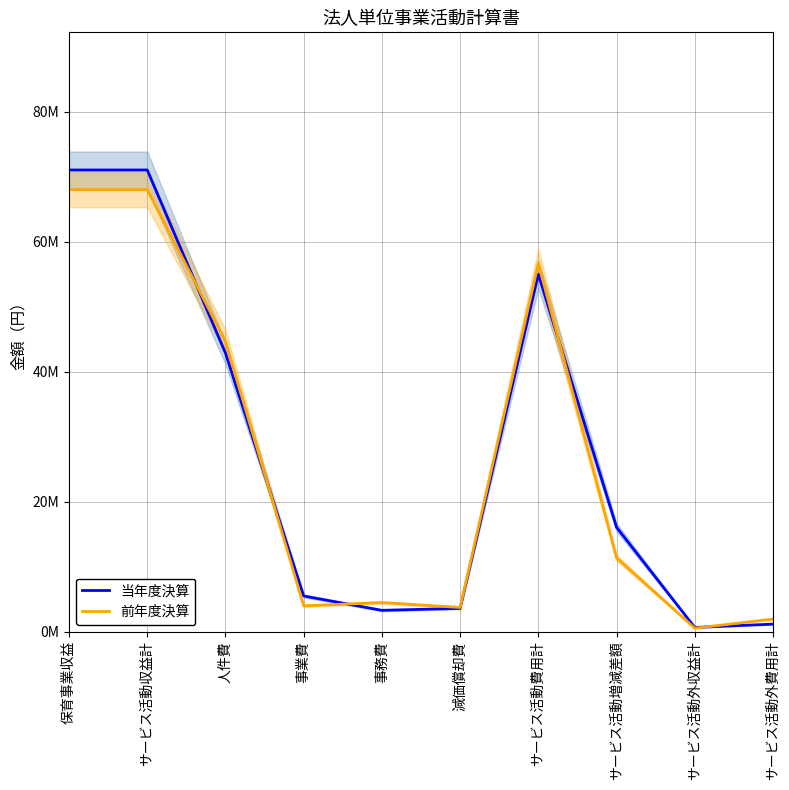

Between サービス活動外収益計 and 保育事業収益, which is larger?

保育事業収益